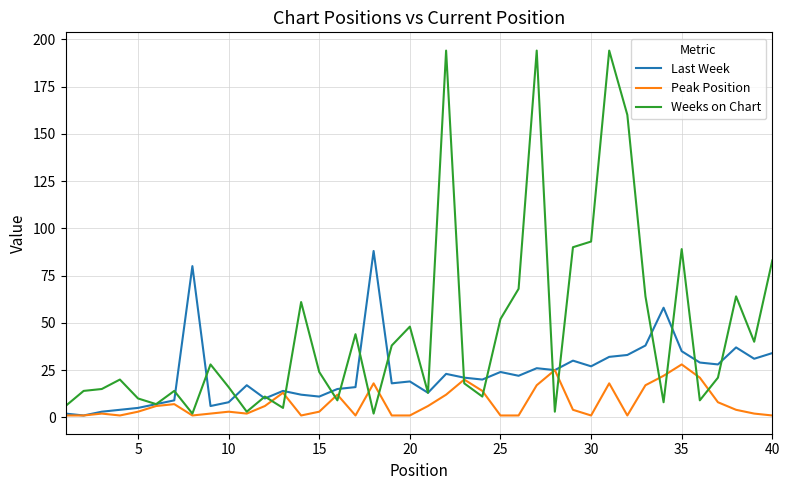

What is the sum of all Last Week values?

931